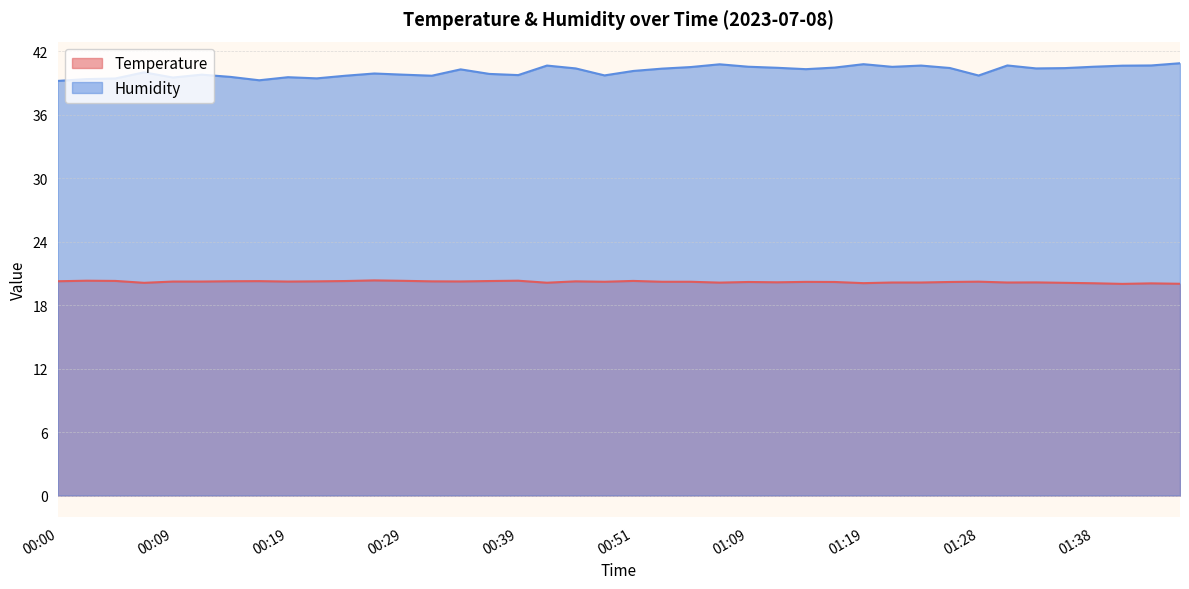

List the series in order of their overall mean, lowest first.

Temperature, Humidity